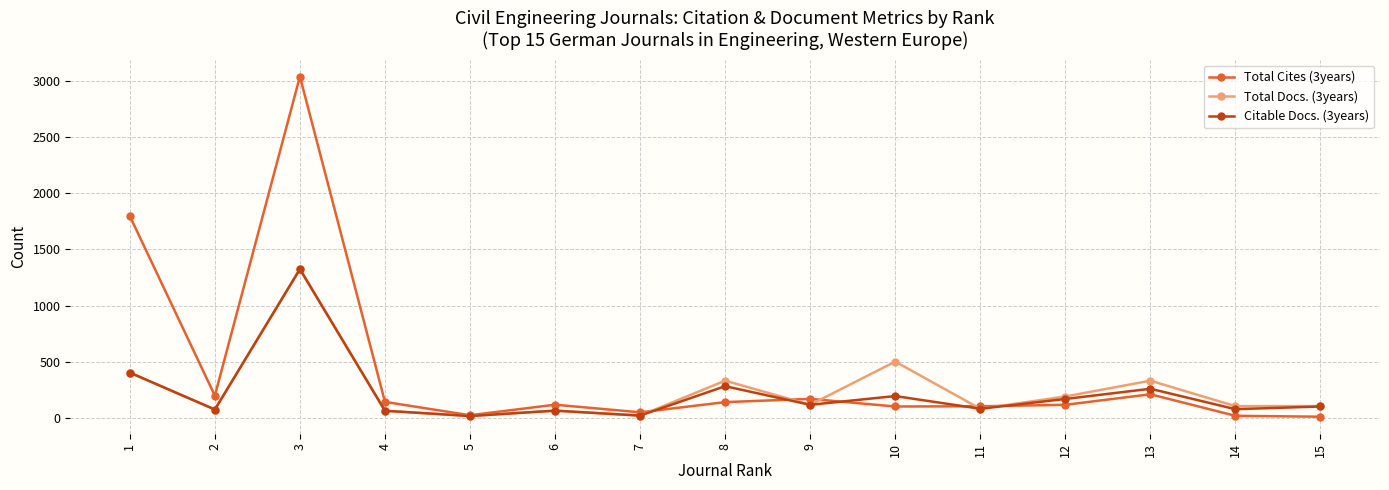

Rank the series by their average value, from lowest to highest.

Citable Docs. (3years), Total Docs. (3years), Total Cites (3years)